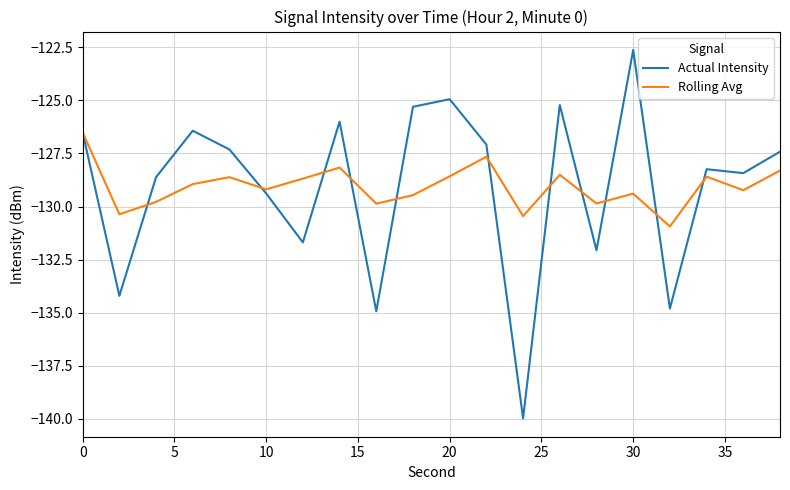

Does the chart have visible grid lines?

Yes